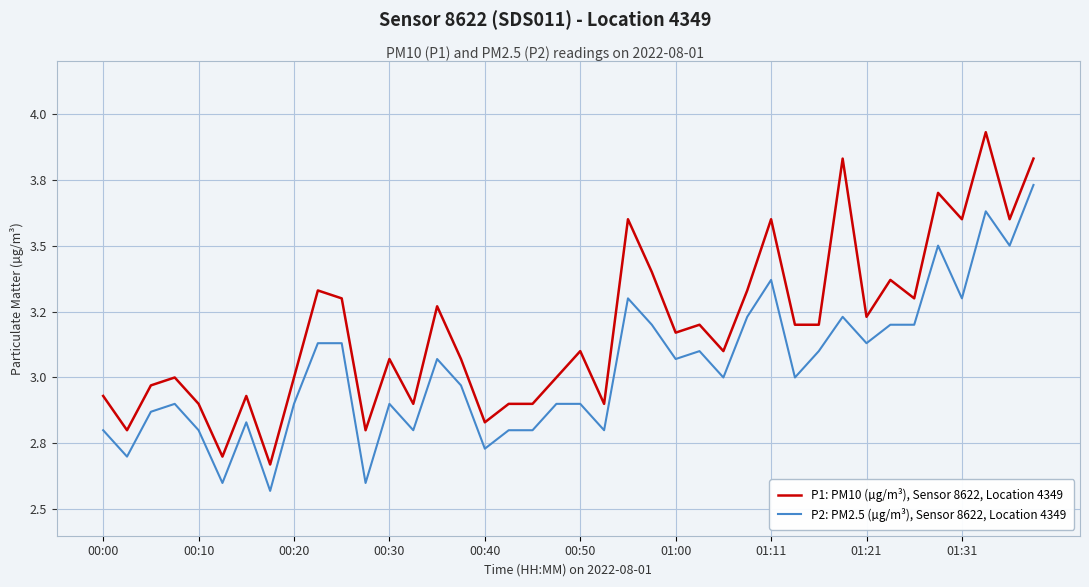

True or false: P1: PM10 (µg/m³), Sensor 8622, Location 4349 and P2: PM2.5 (µg/m³), Sensor 8622, Location 4349 intersect in this chart.

False